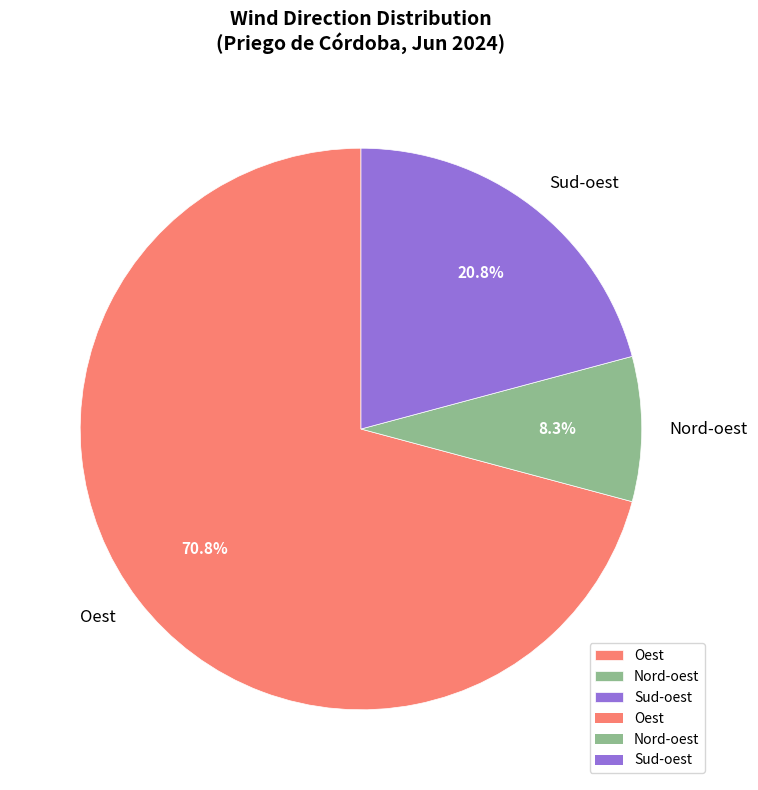

Approximately how many times larger is the value at Sud-oest compared to Oest?

0.3